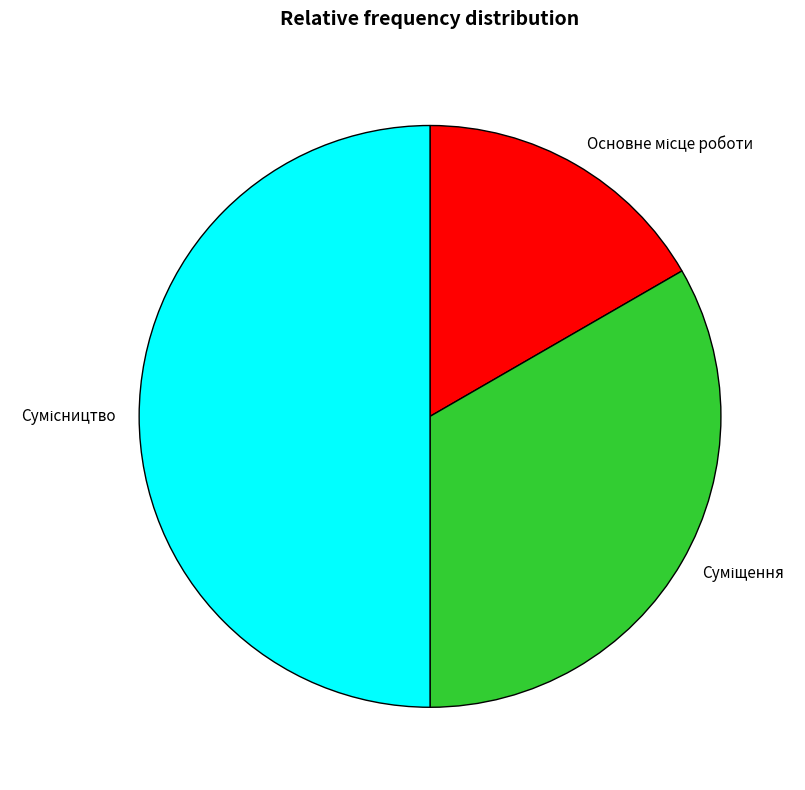

How many segments does this pie chart have?

3